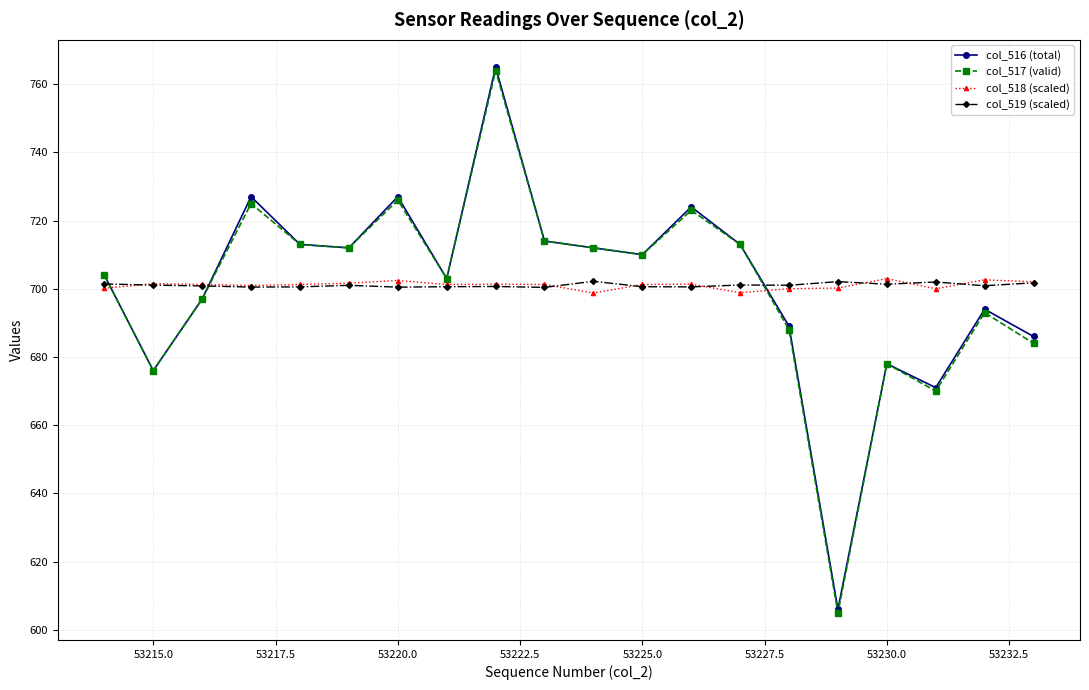

What is the value of the col_518 (scaled) point at the 2nd from the left?

701.5